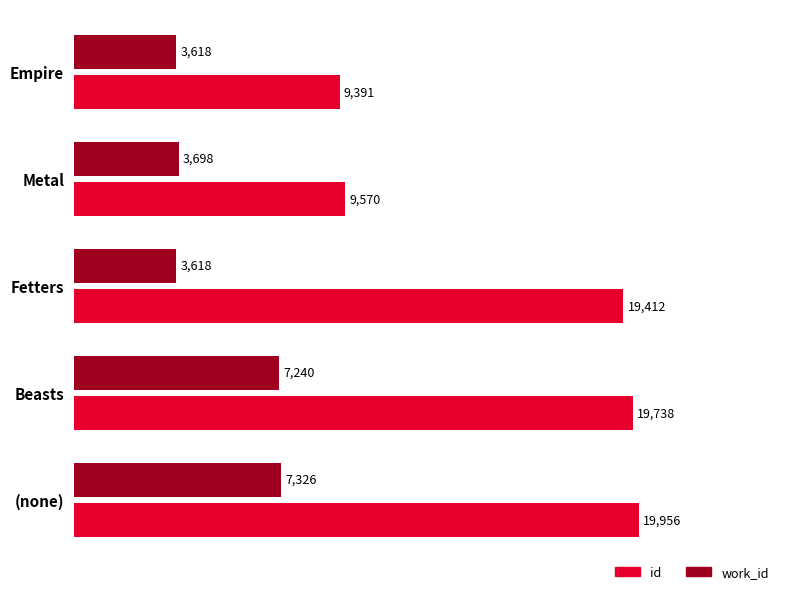

At which label is work_id closest to 5472?

Beasts